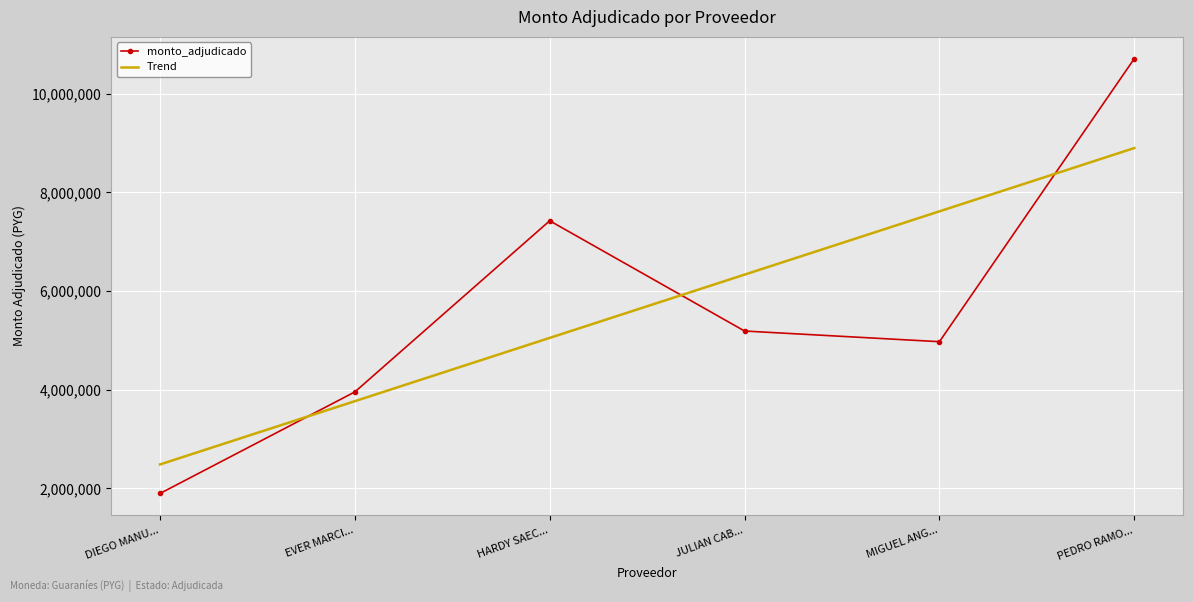

What is the difference between the highest and lowest values at JULIAN CAB...?

1144097.1